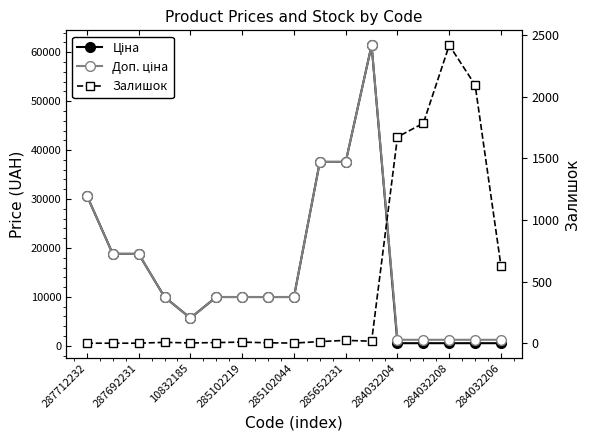

Which has a higher value, 285652231 or 16?

285652231